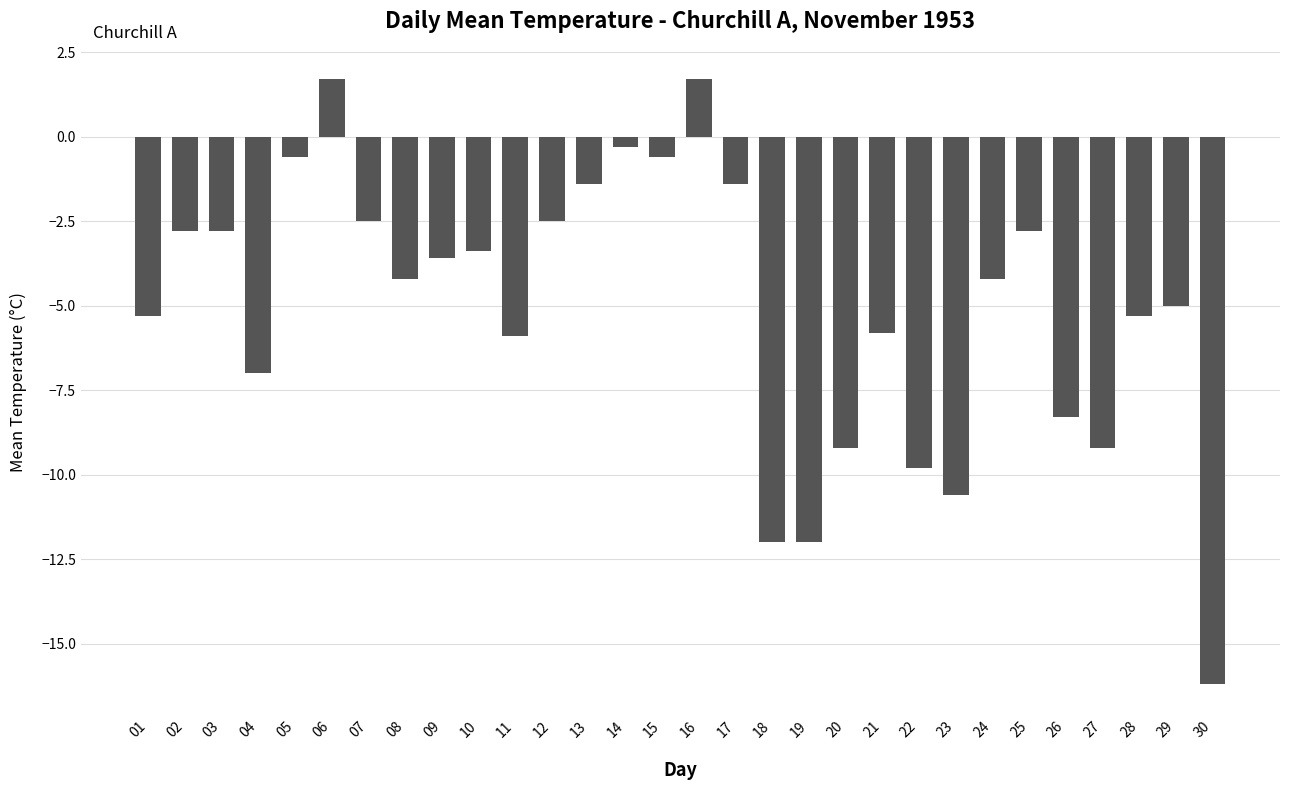

True or false: the data shows -9.8 at 22.

True